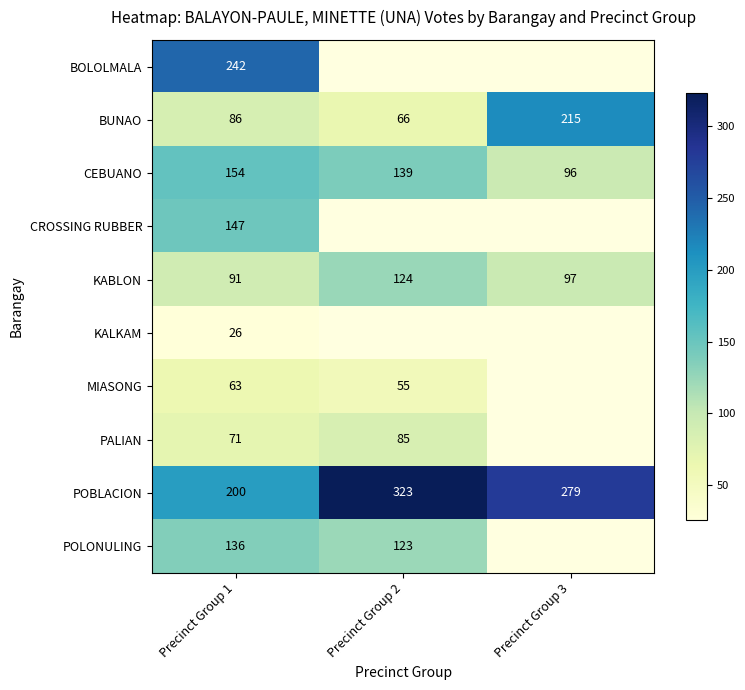

What is the highest value of the BUNAO series?

215